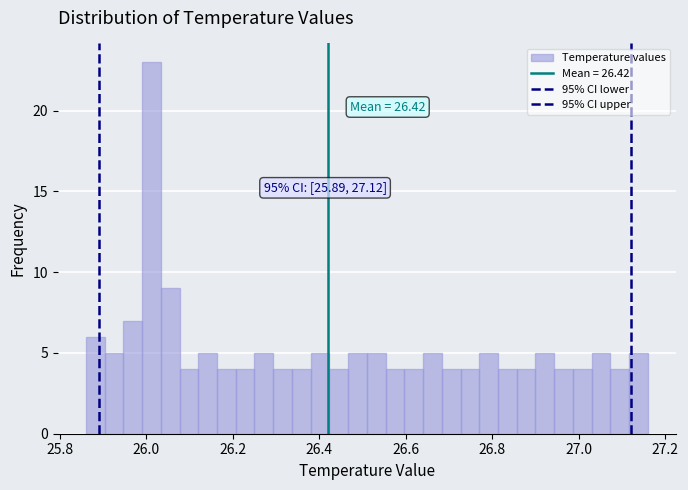

Read against the x-axis, roughly where is the centre of the tallest bar?

26.02